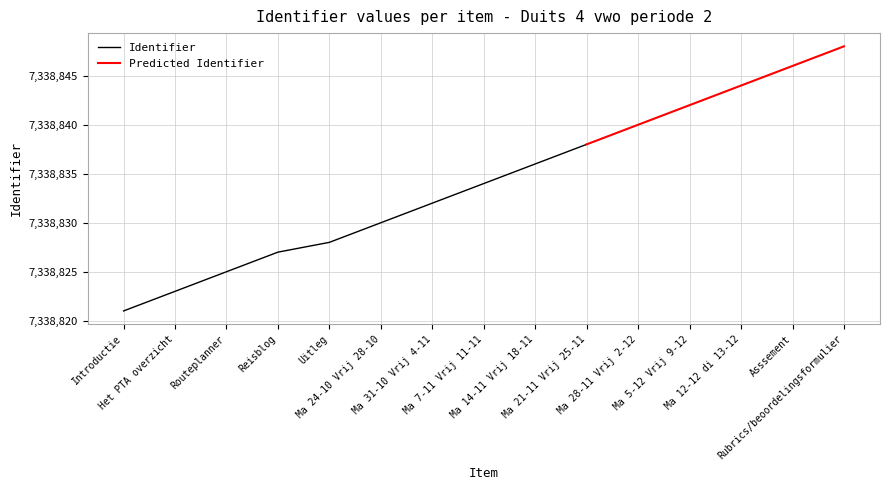

Between Introductie and Ma 31-10 Vrij 4-11, which is larger?

Ma 31-10 Vrij 4-11